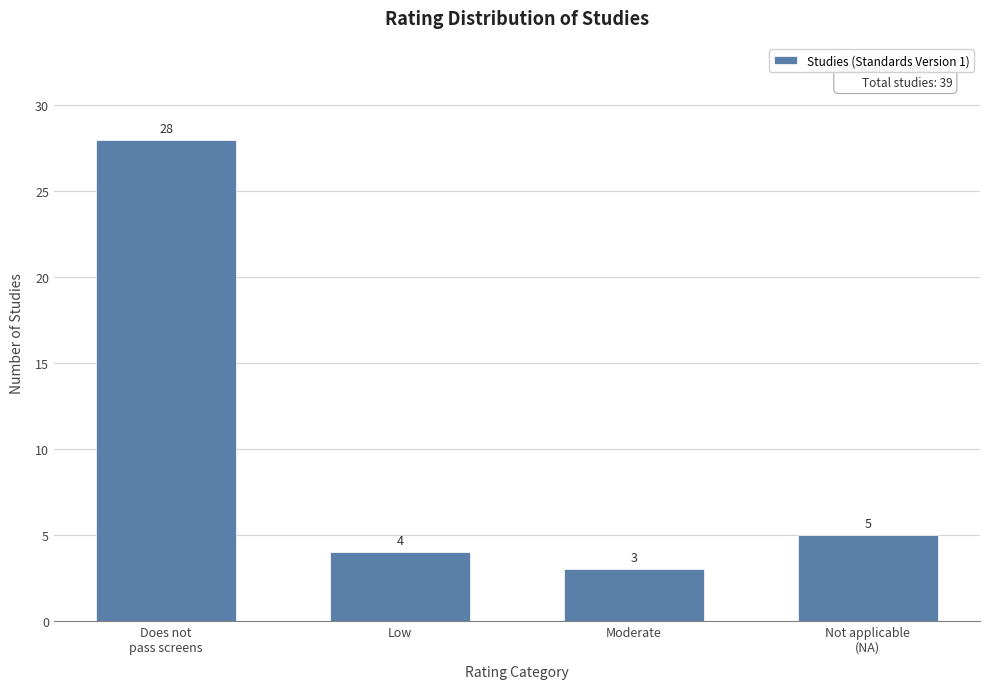

Reading left to right, extract all data points from this chart.

28	4	3	5